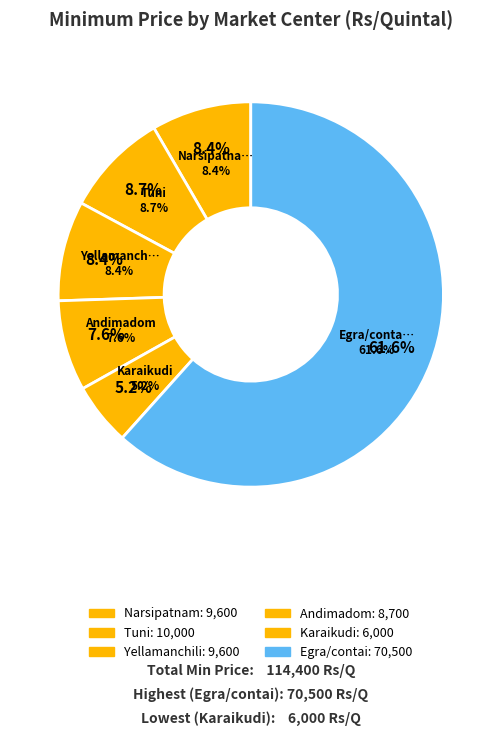

Rank the categories by value from highest to lowest.

Egra/contai, Tuni, Narsipatnam, Yellamanchili, Andimadom, Karaikudi